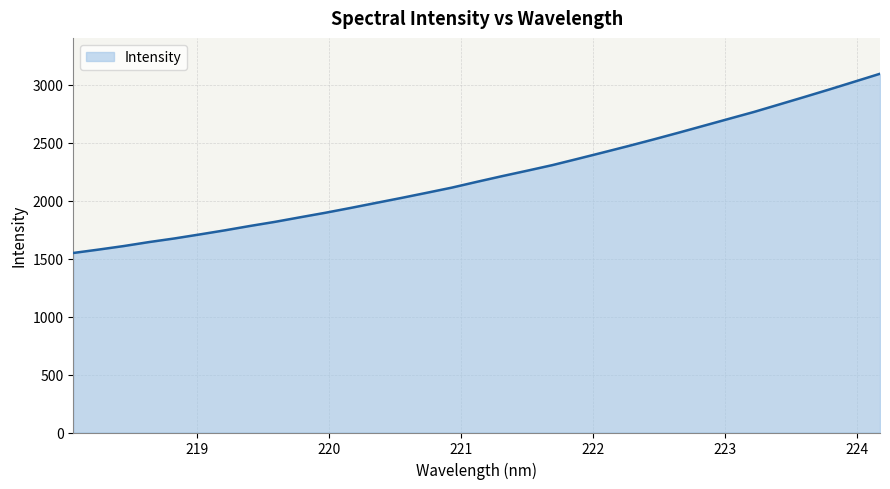

What is the greatest value displayed?

3092.9